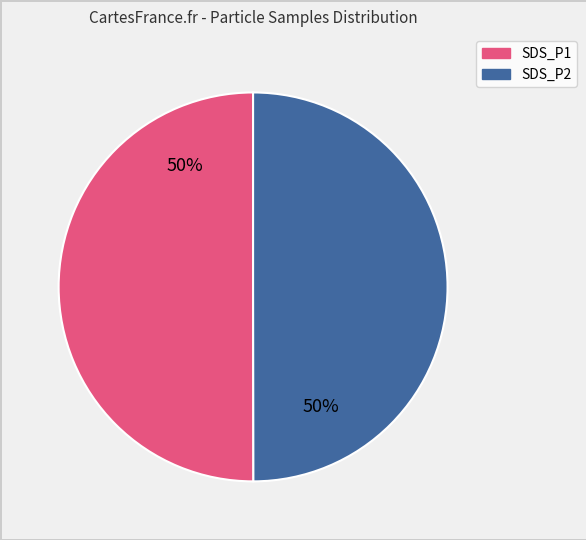

How many slices are in this pie chart?

2